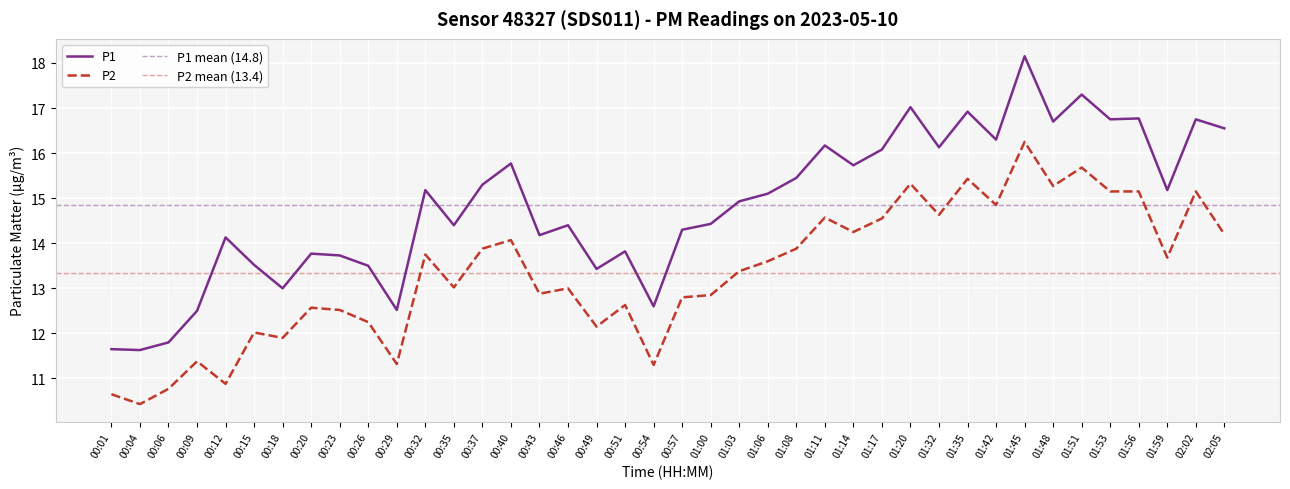

What value does the P2 series have at 01:00?

12.8